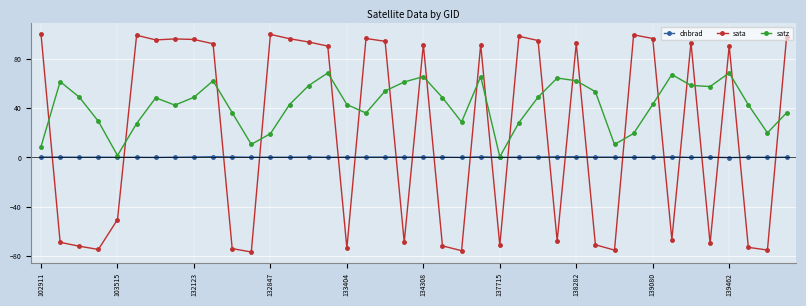

How many lines are shown in the chart?

3